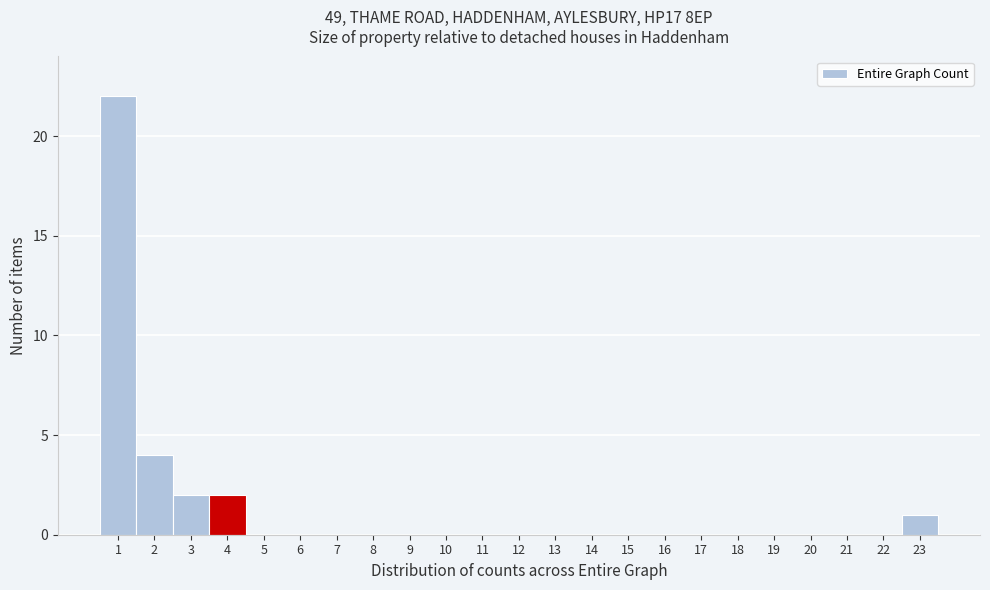

Reading left to right, transcribe this chart: for each bar, give the range it covers on the x-axis and its height. The values are not printed on the chart, so give them approximately, as read against the axis.

0.5 to 1.5: 22
1.5 to 2.5: 4
2.5 to 3.5: 2
3.5 to 4.5: 2
4.5 to 5.5: 0
5.5 to 6.5: 0
6.5 to 7.5: 0
7.5 to 8.5: 0
8.5 to 9.5: 0
9.5 to 10.5: 0
10.5 to 11.5: 0
11.5 to 12.5: 0
12.5 to 13.5: 0
13.5 to 14.5: 0
14.5 to 15.5: 0
15.5 to 16.5: 0
16.5 to 17.5: 0
17.5 to 18.5: 0
18.5 to 19.5: 0
19.5 to 20.5: 0
20.5 to 21.5: 0
21.5 to 22.5: 0
22.5 to 23.5: 1